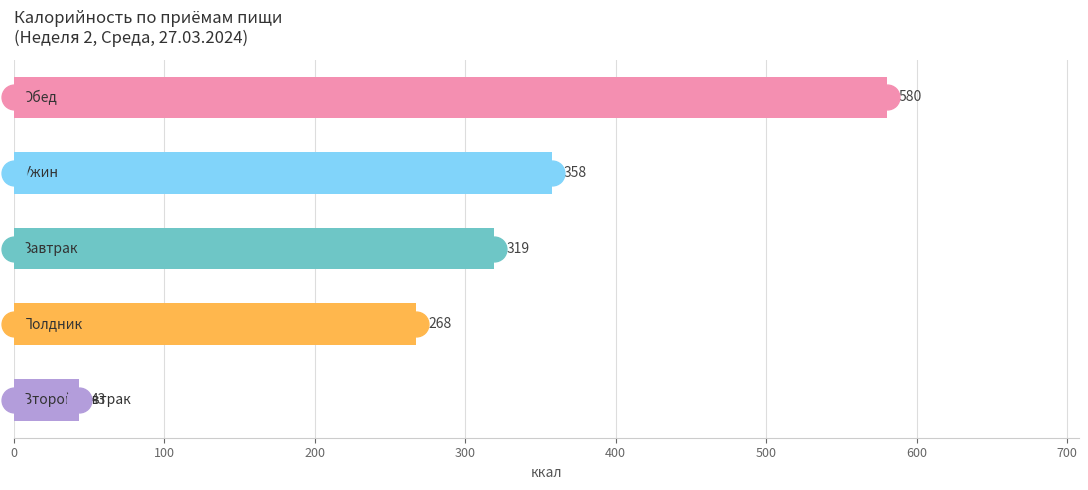

What is the ratio of the value at 300 to the value at 0?

0.5